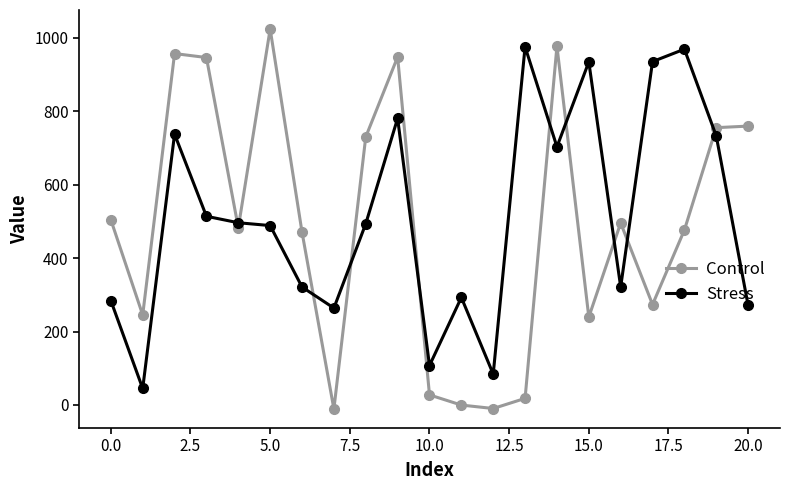

What is the value of the Stress point at the 14th from the left?

975.5